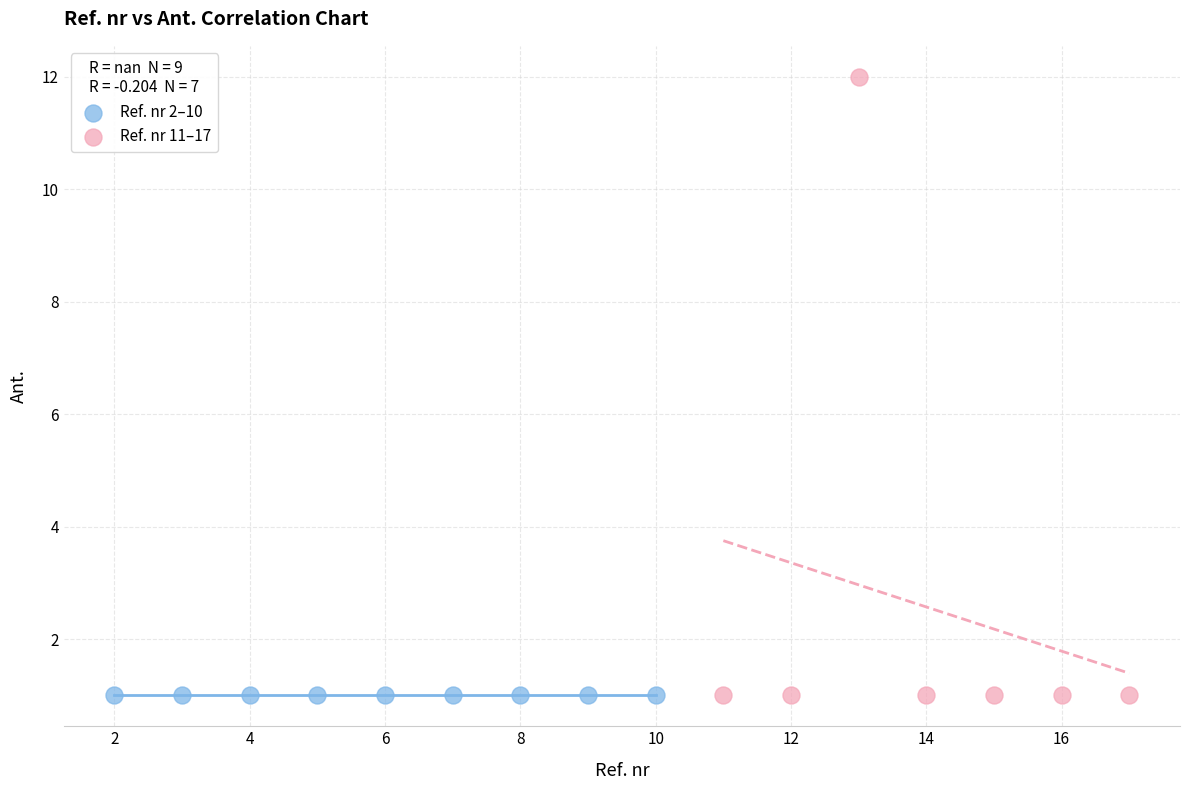

Which series contains the highest Y value?

Ref. nr 11–17